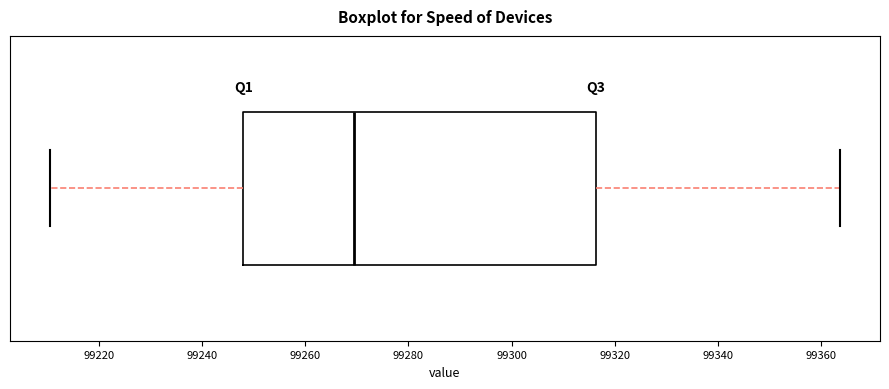

Where is the left edge of the box on the x-axis? The values are not printed on the chart, so give them approximately, as read against the axis.

99248